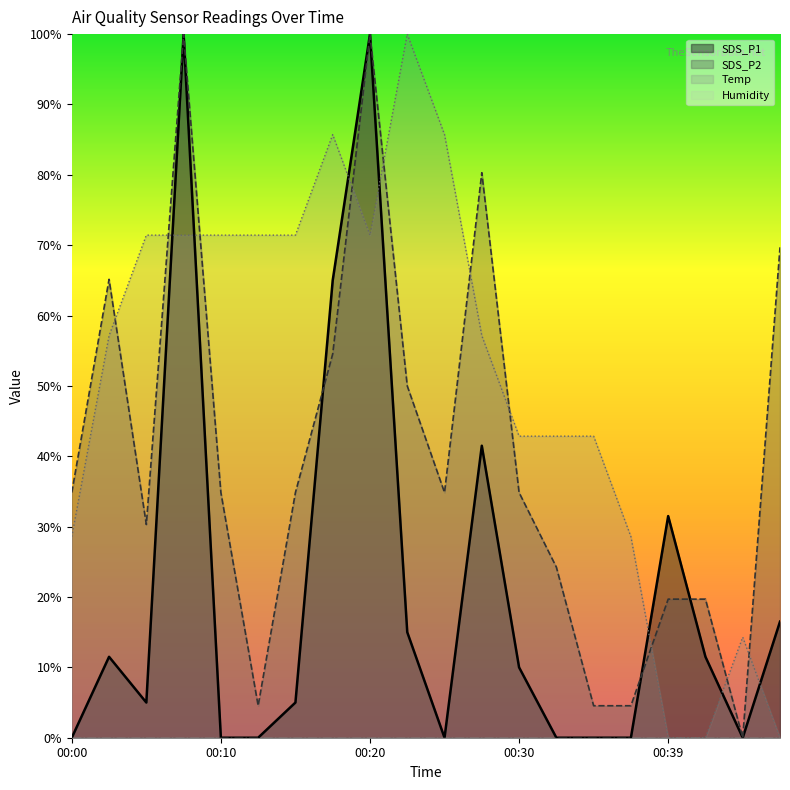

Reading right to left, extract all data points from this chart.

SDS_P1: 00:47=16.5	00:44=0.0	00:42=11.5	00:39=31.5	00:37=0.0	00:34=0.0	00:32=0.0	00:30=10.0	00:27=41.5	00:25=0.0	00:22=15.0	00:20=100.0	00:17=65.0	00:15=5.0	00:12=0.0	00:10=0.0	00:07=100.0	00:05=5.0	00:02=11.5	00:00=0.0
SDS_P2: 00:47=69.7	00:44=0.0	00:42=19.7	00:39=19.7	00:37=4.5	00:34=4.5	00:32=24.2	00:30=34.8	00:27=80.3	00:25=34.8	00:22=50.0	00:20=100.0	00:17=54.5	00:15=34.8	00:12=4.5	00:10=34.8	00:07=100.0	00:05=30.3	00:02=65.2	00:00=34.8
Temp: 00:47=0.0	00:44=14.3	00:42=0.0	00:39=0.0	00:37=28.6	00:34=42.9	00:32=42.9	00:30=42.9	00:27=57.1	00:25=85.7	00:22=100.0	00:20=71.4	00:17=85.7	00:15=71.4	00:12=71.4	00:10=71.4	00:07=71.4	00:05=71.4	00:02=57.1	00:00=28.6